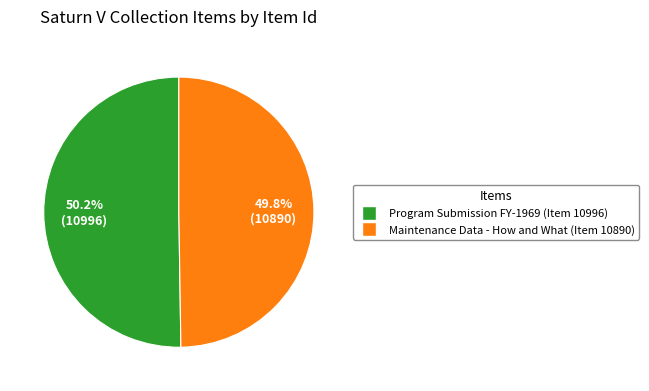

How many slices are in this pie chart?

2